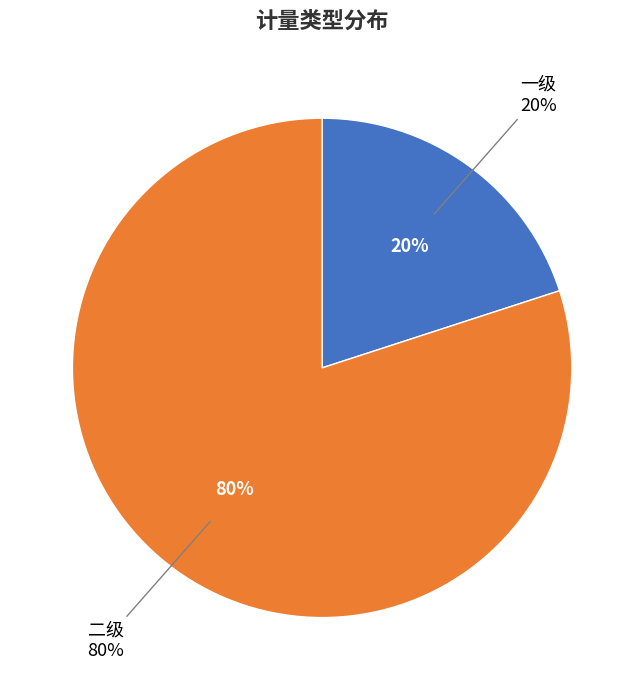

Which slice is the smallest?

一级